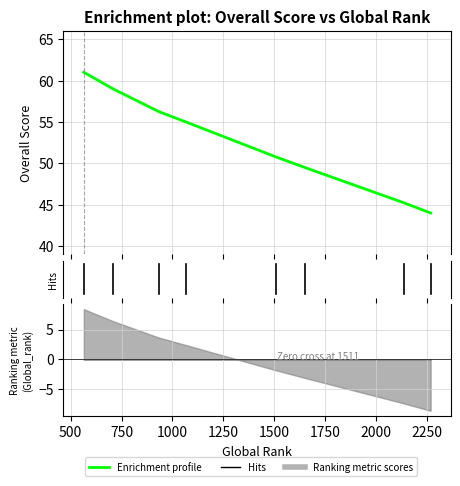

What is the maximum value shown in the chart?

61.0